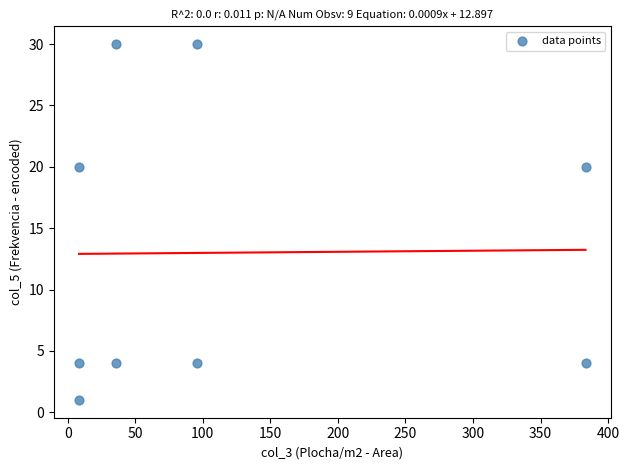

What is the average Y value?

13